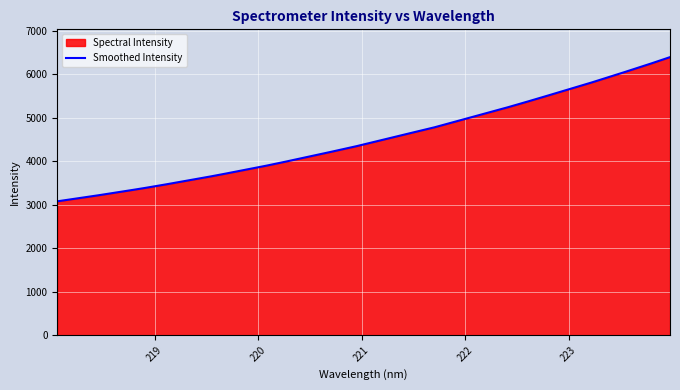

Reading left to right, list all the values displayed in this chart.

218.0596=3079.4	218.2508=3145.0	218.442=3212.6	218.6332=3285.0	218.8244=3354.5	219.0156=3429.4	219.2067=3509.3	219.3979=3589.7	219.589=3672.0	219.7801=3759.5	219.9712=3846.3	220.1623=3938.7	220.3533=4036.0	220.5444=4133.5	220.7354=4233.3	220.9264=4333.0	221.1174=4444.0	221.3083=4555.8	221.4993=4663.7	221.6902=4771.9	221.8812=4895.4	222.0721=5017.4	222.263=5140.5	222.4538=5269.5	222.6447=5401.4	222.8355=5536.1	223.0264=5671.6	223.2172=5807.5	223.408=5949.4	223.5987=6094.7	223.7895=6242.0	223.9802=6394.6